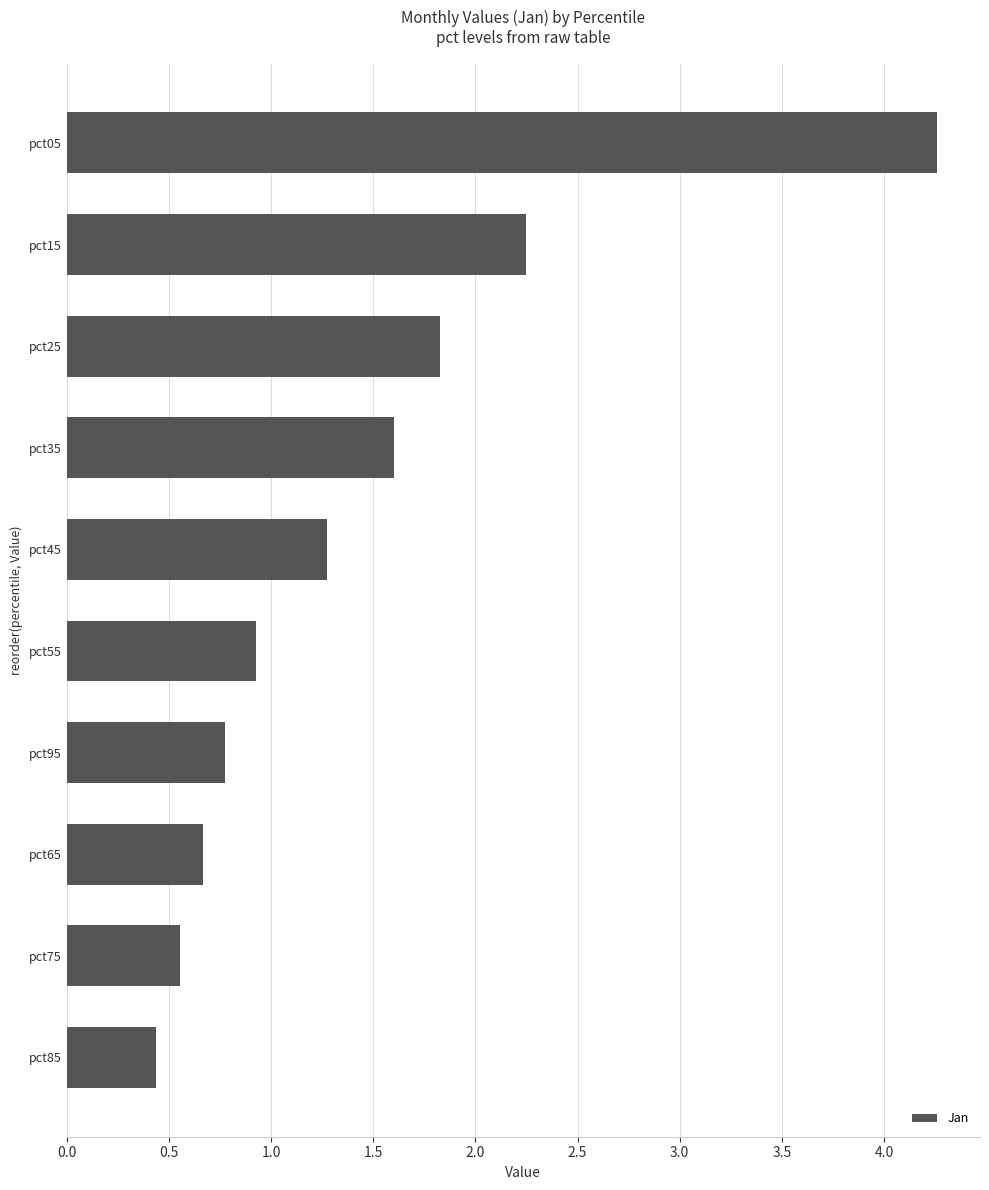

At which label is the value closest to 2?

pct25